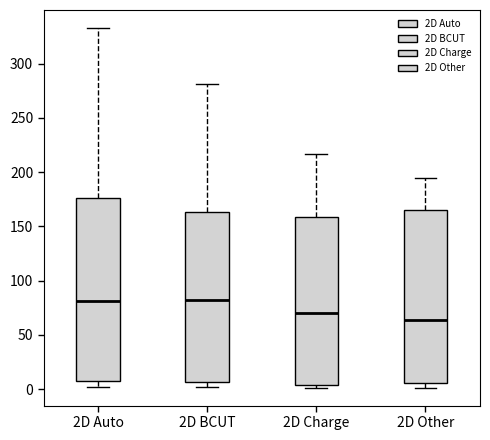

Reading left to right, transcribe this box plot: for each box, give where its median line is, the range the box spans, and where its two whiskers end, as read against the y-axis. The values are not printed on the chart, so give them approximately, as read against the axis.

2D Auto: median 80, box 5 to 175, whiskers 0 to 335
2D BCUT: median 85, box 5 to 165, whiskers 0 to 280
2D Charge: median 70, box 5 to 160, whiskers 0 to 215
2D Other: median 65, box 5 to 165, whiskers 0 to 195